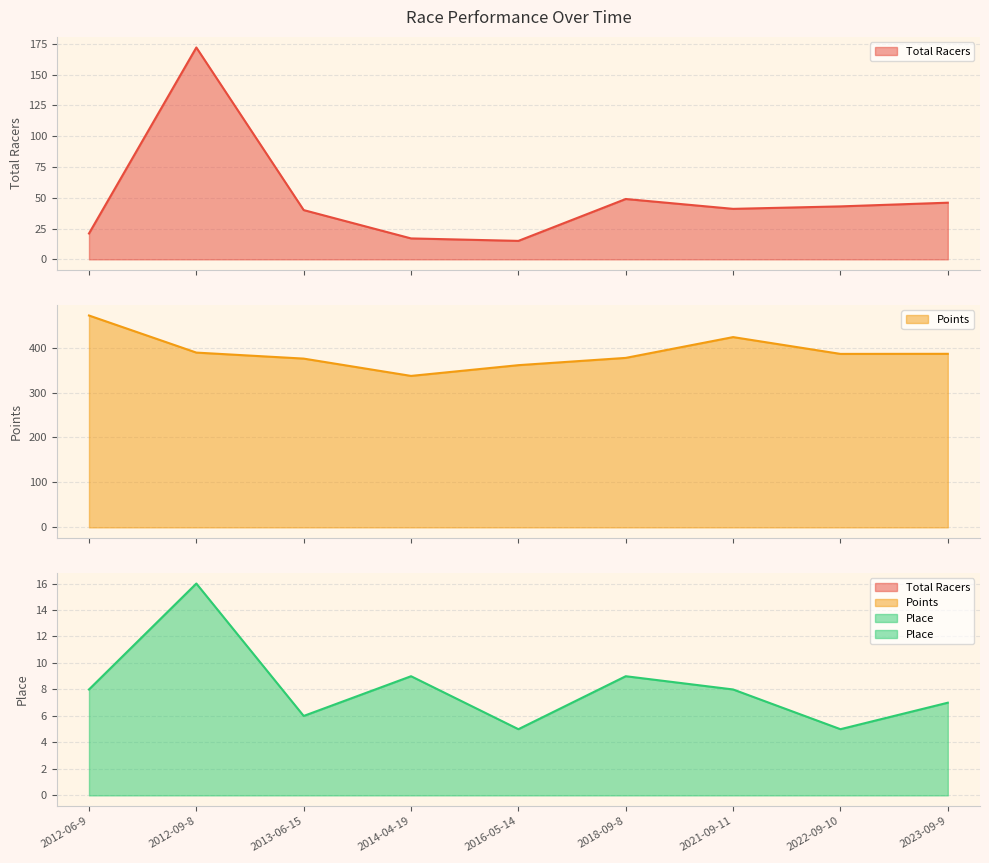

Reading left to right, transcribe all the data shown in this chart.

Total Racers: 2012-06-9=21.0	2012-09-8=172.0	2013-06-15=40.0	2014-04-19=17.0	2016-05-14=15.0	2018-09-8=49.0	2021-09-11=41.0	2022-09-10=43.0	2023-09-9=46.0
Points: 2012-06-9=471.4	2012-09-8=388.9	2013-06-15=375.5	2014-04-19=337.0	2016-05-14=360.9	2018-09-8=377.1	2021-09-11=423.3	2022-09-10=385.9	2023-09-9=386.1
Place: 2012-06-9=8.0	2012-09-8=16.0	2013-06-15=6.0	2014-04-19=9.0	2016-05-14=5.0	2018-09-8=9.0	2021-09-11=8.0	2022-09-10=5.0	2023-09-9=7.0